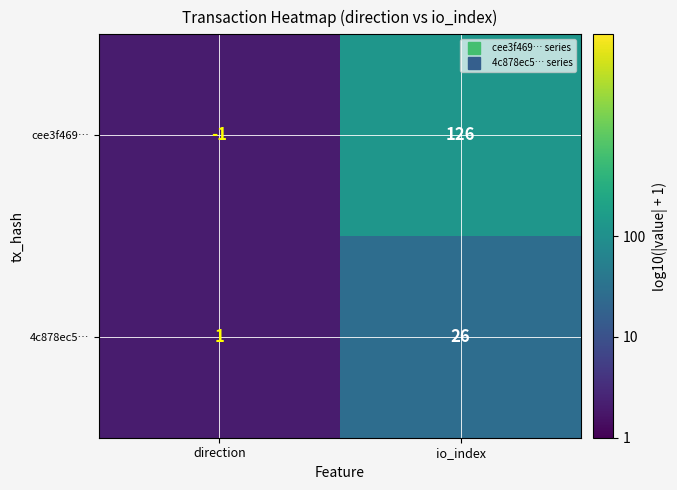

What is the sum of all 4c878ec5… values?

27